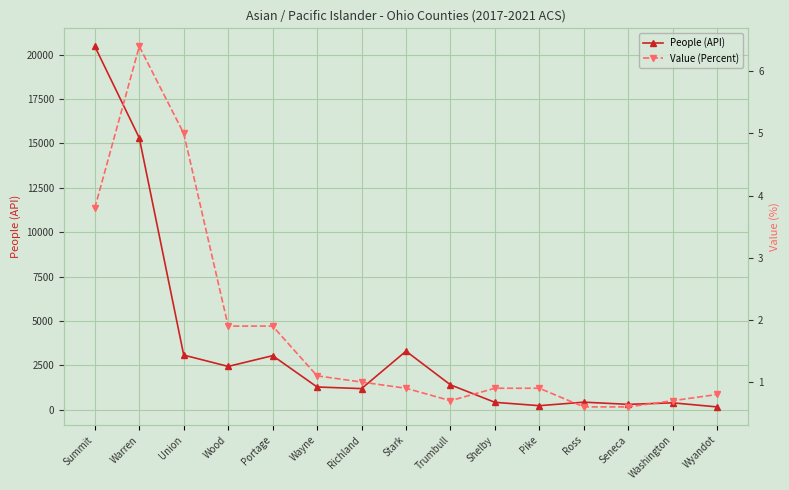

True or false: Value (Percent) and People (API) cross at least once.

False